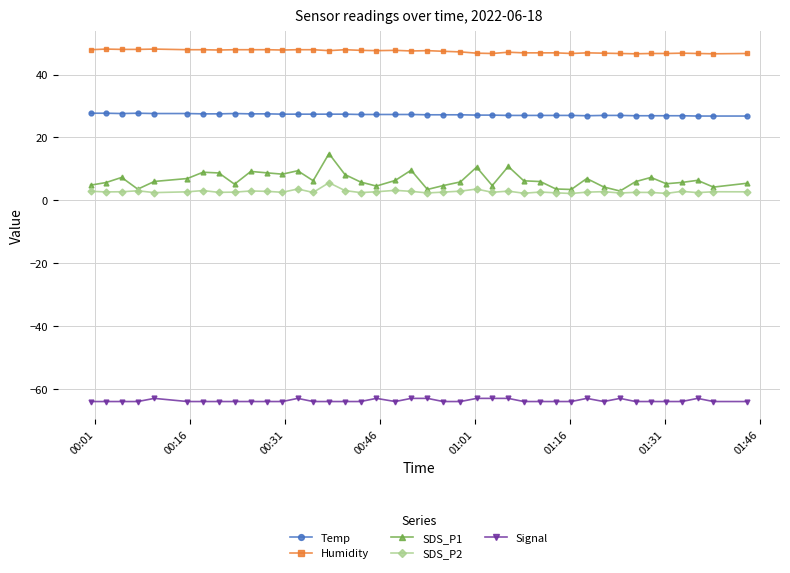

What is the minimum value shown in the chart?

-64.0